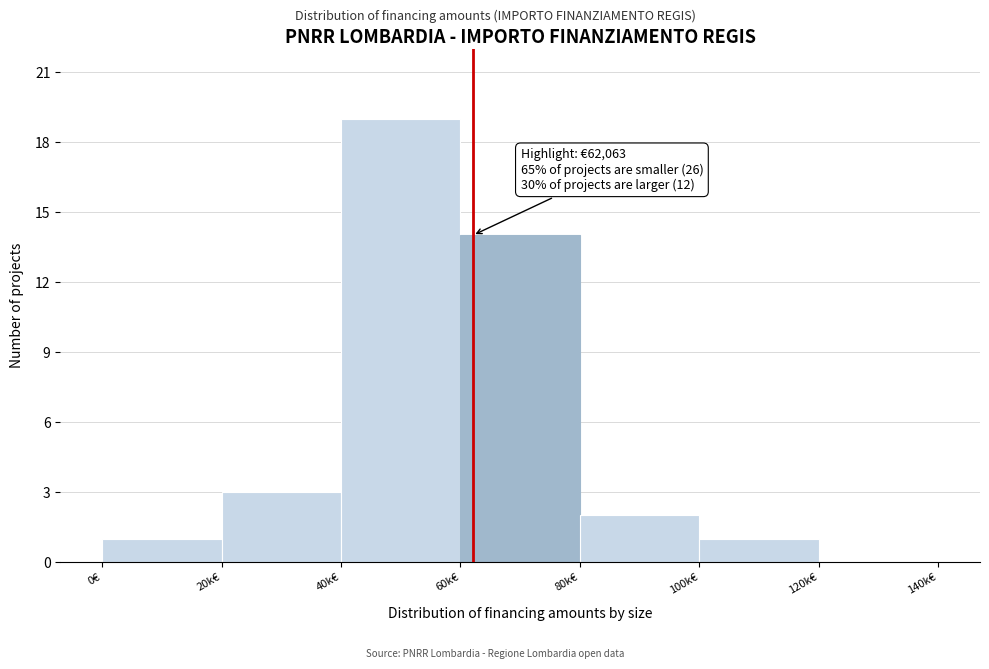

Reading right to left, list all the values displayed in this chart.

120k€=0	100k€=1	80k€=2	60k€=14	40k€=19	20k€=3	0€=1